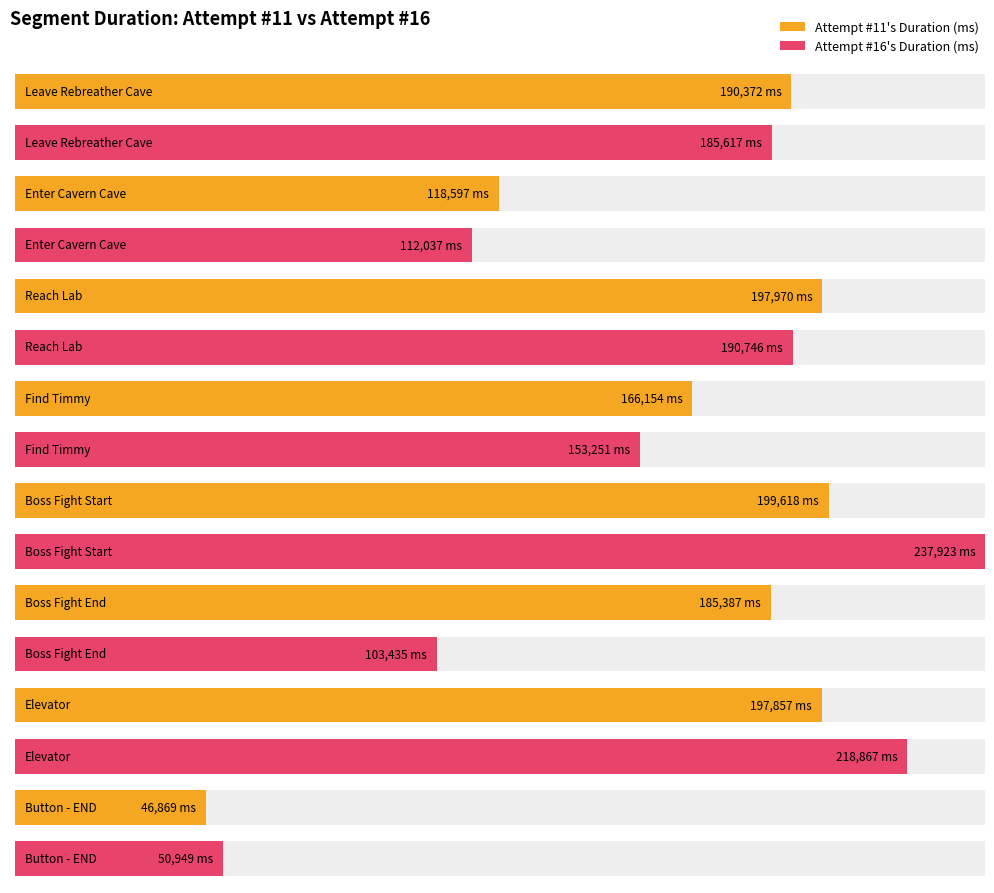

The Attempt #11's Duration (ms) series shows 310092 at Reach Lab. True or false?

False